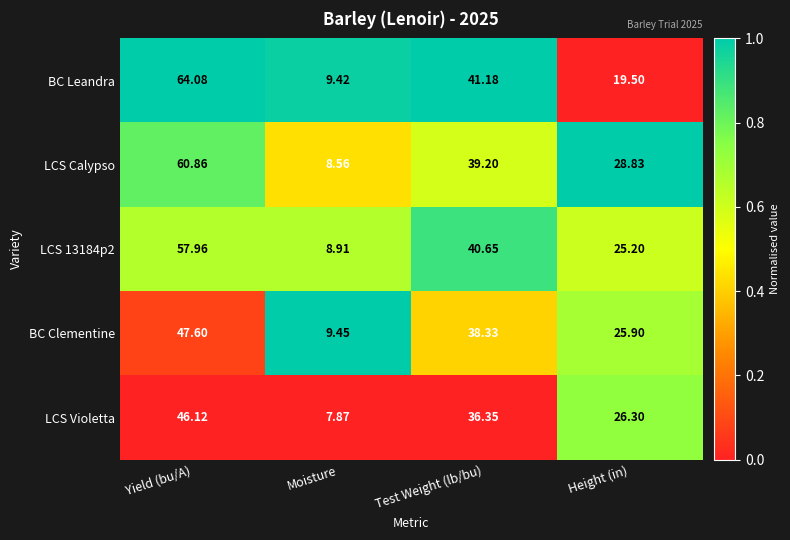

At which category does the chart reach its peak across all series?

Yield (bu/A)